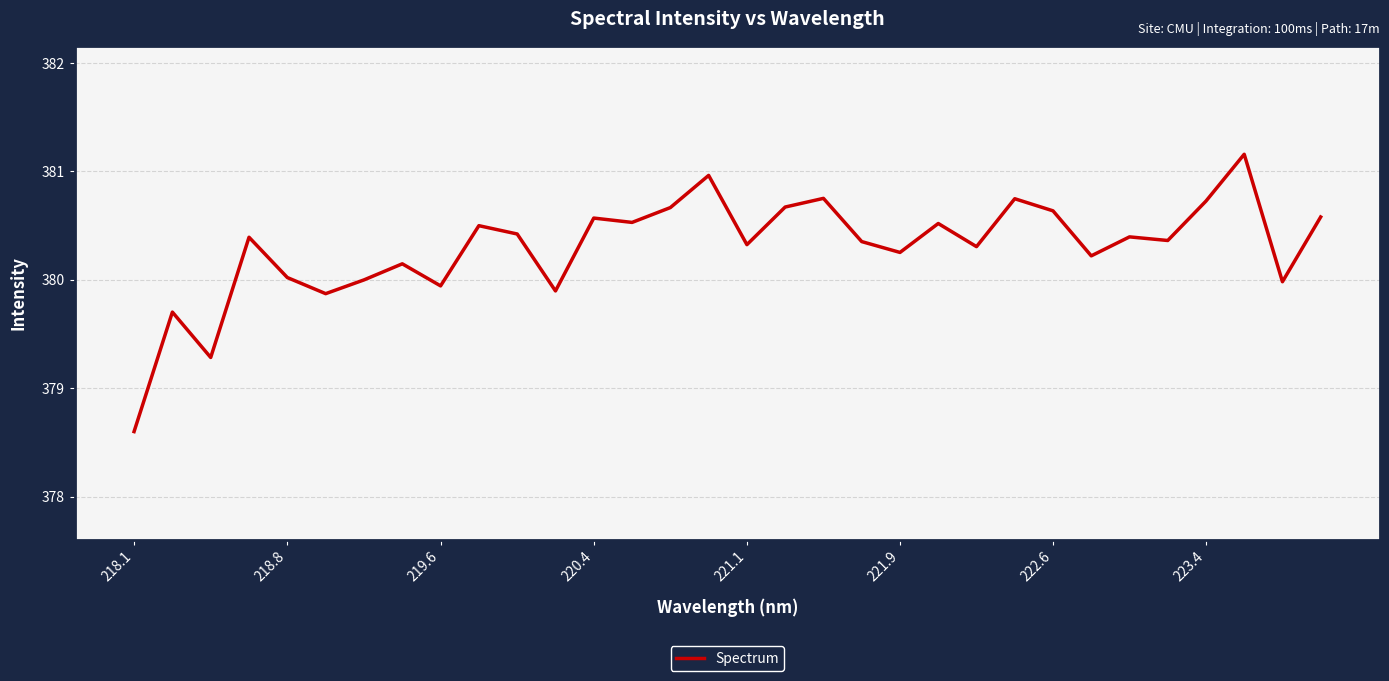

What is the sum of all values?

12169.5